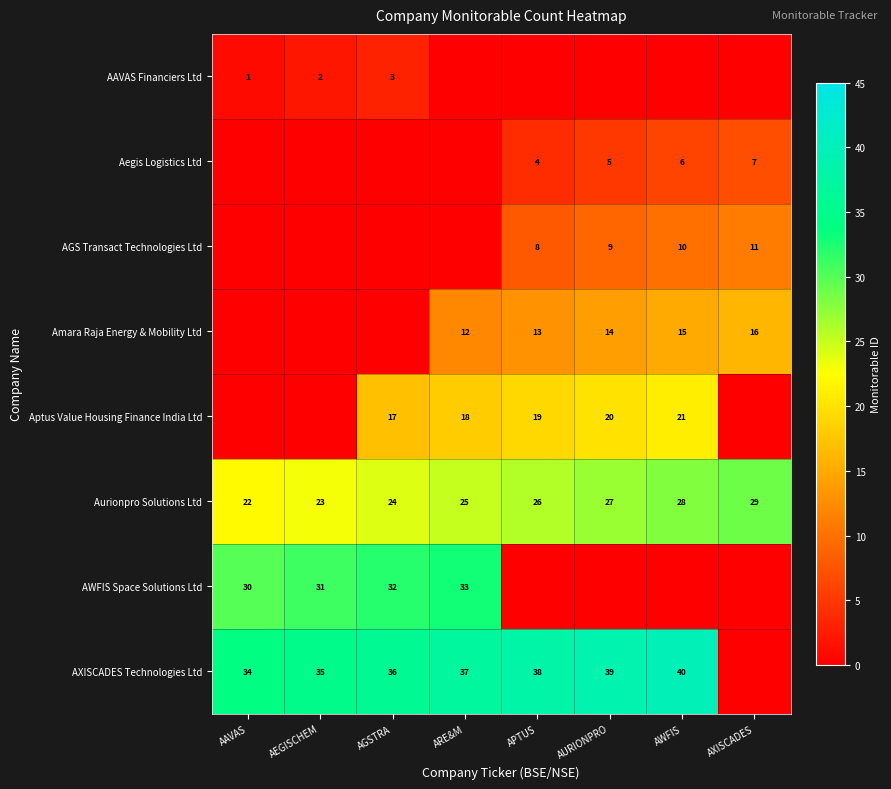

Which category has the highest value across all series?

AWFIS